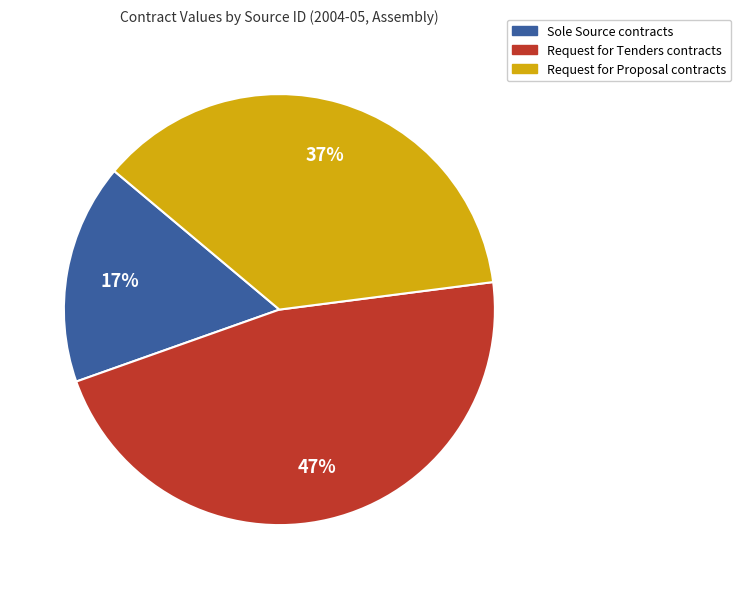

To the nearest percent, what is the difference between the largest and smallest slice percentages?

30%